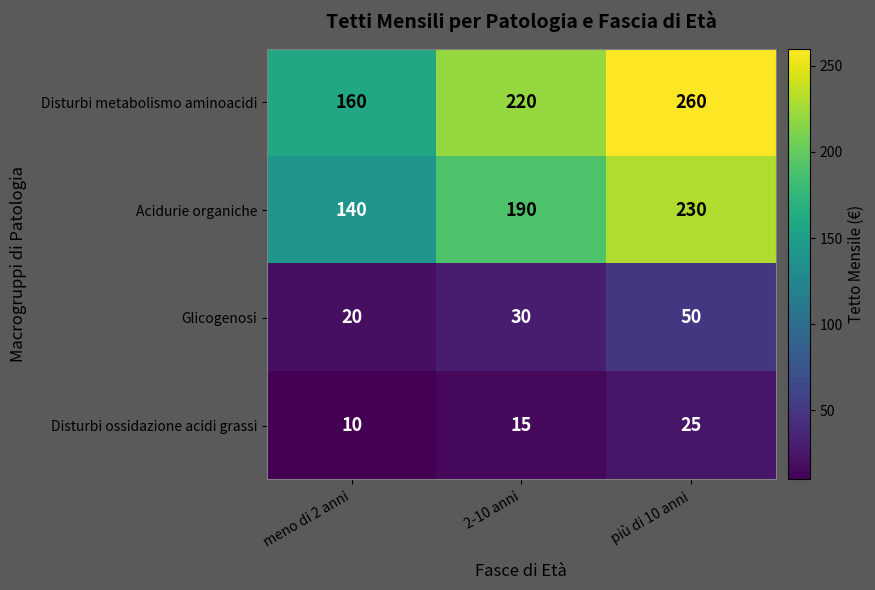

Count the Disturbi metabolismo aminoacidi values in the range 160 to 260.

3